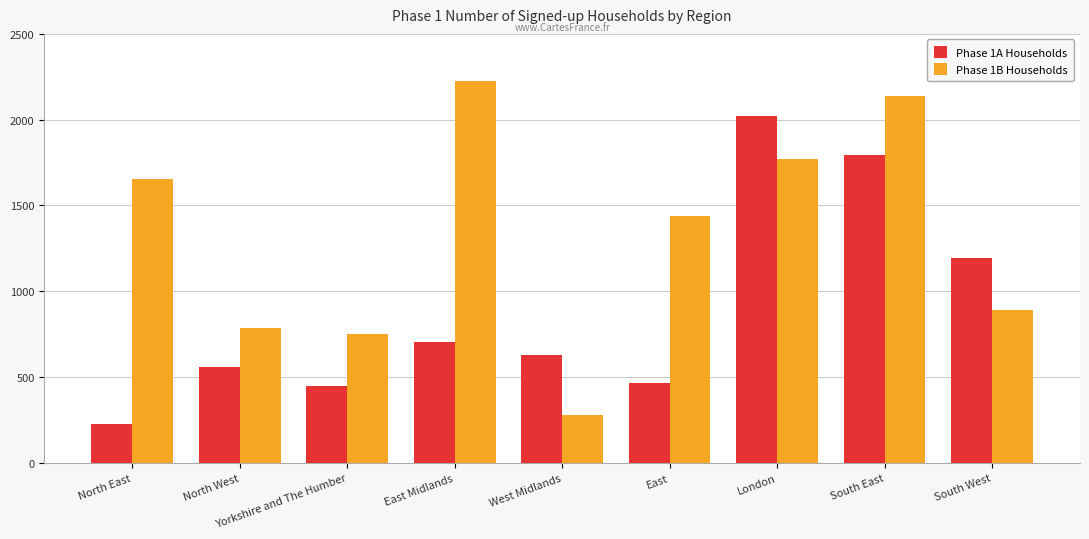

How many data points in Phase 1A Households are less than 629?

4